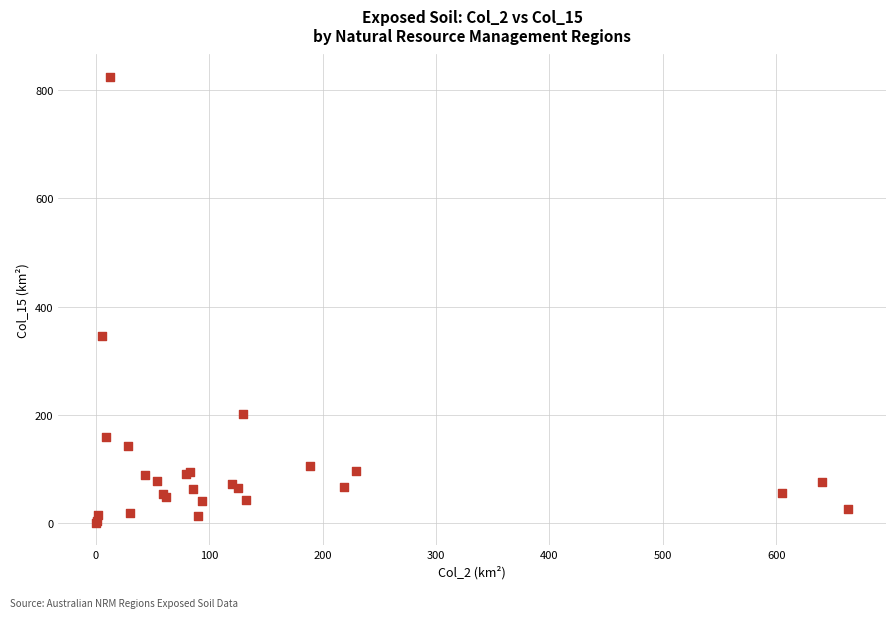

What Y value in the scatter plot is closest to 412?

346.6